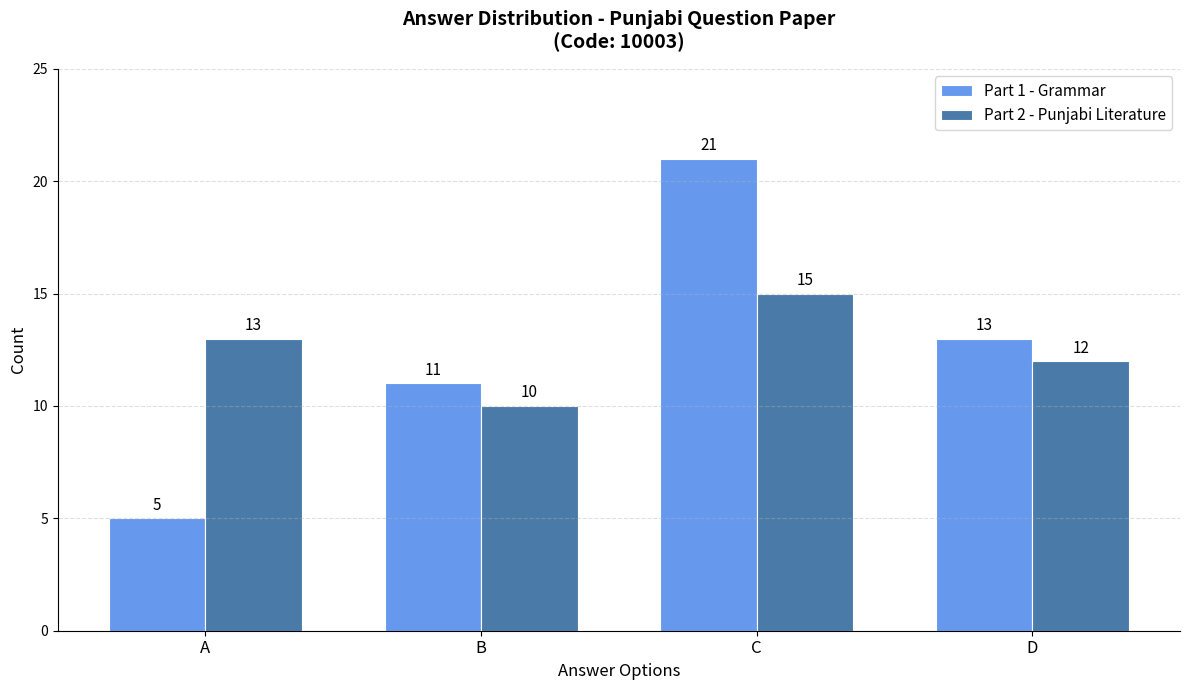

At which label does Part 1 - Grammar first exceed 13?

C